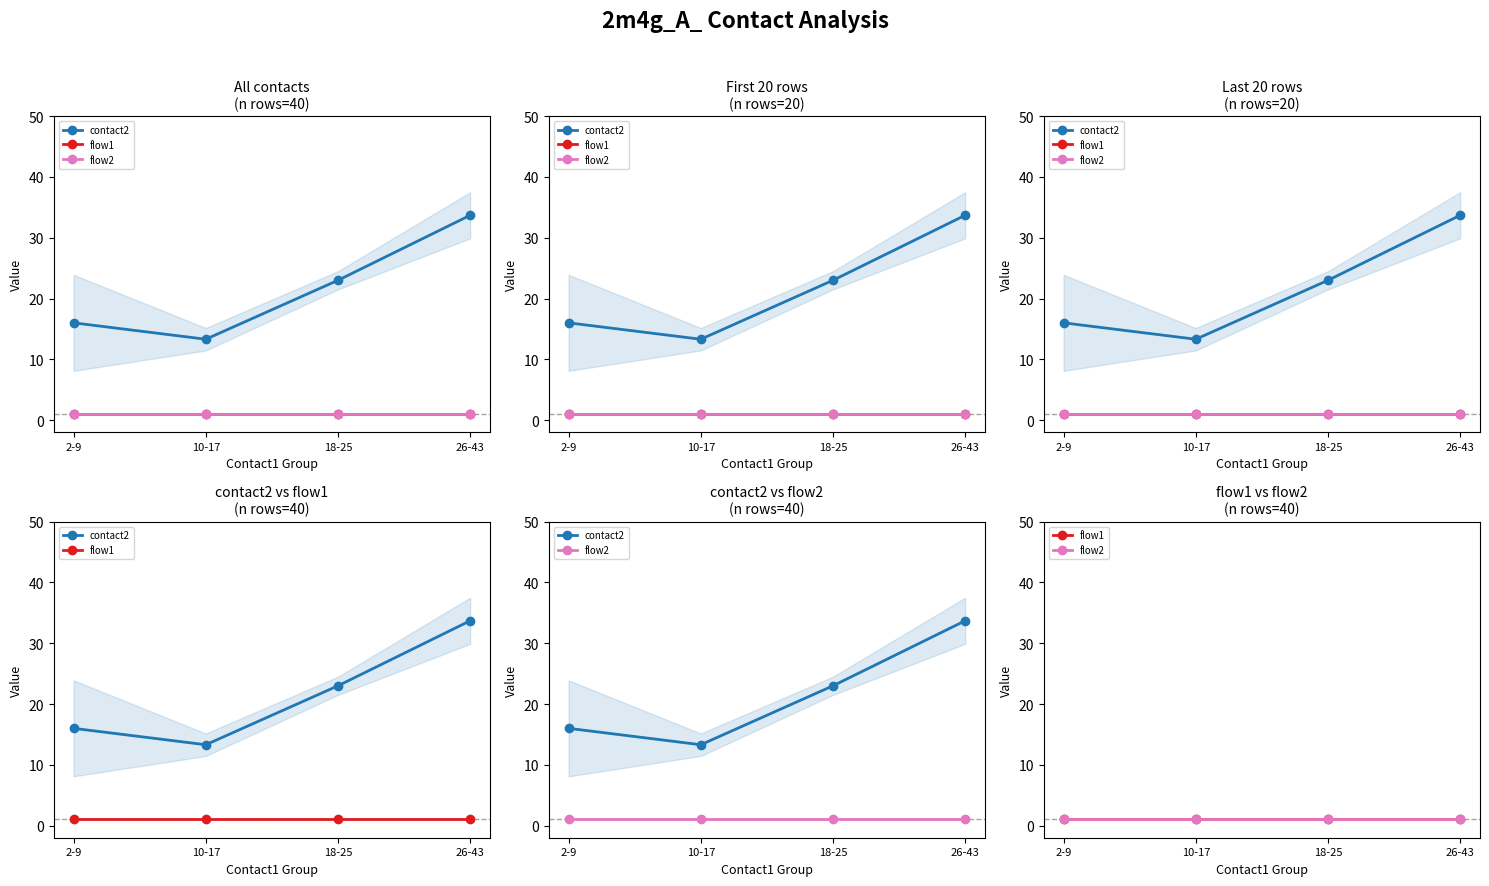

Which category has the lowest value across all series?

2-9